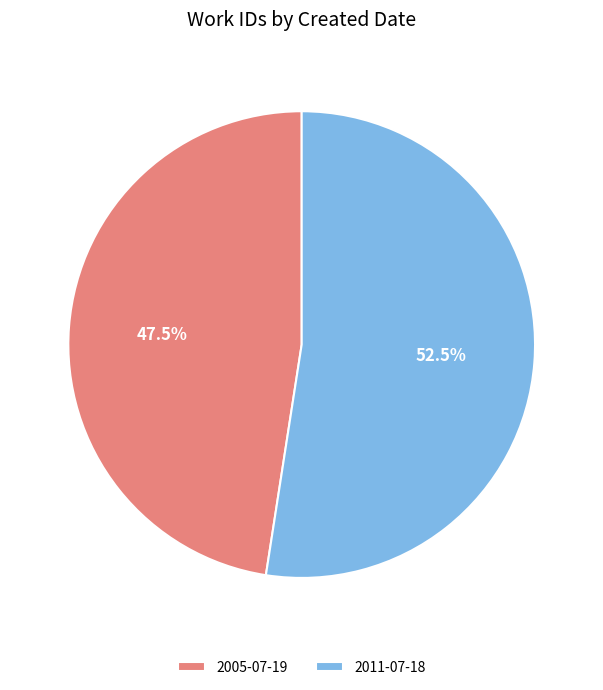

To the nearest percent, what is the difference between the largest and smallest slice percentages?

5%